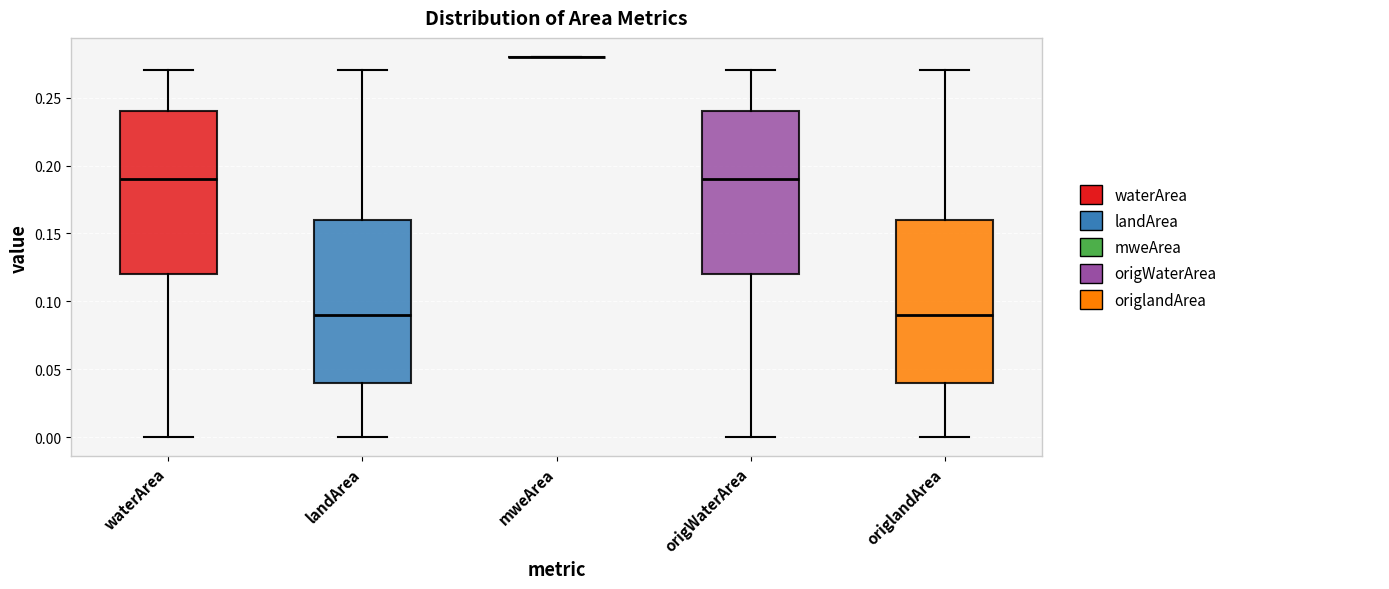

Where does the lower whisker of the box for origWaterArea end on the y-axis? The values are not printed on the chart, so give them approximately, as read against the axis.

0.00